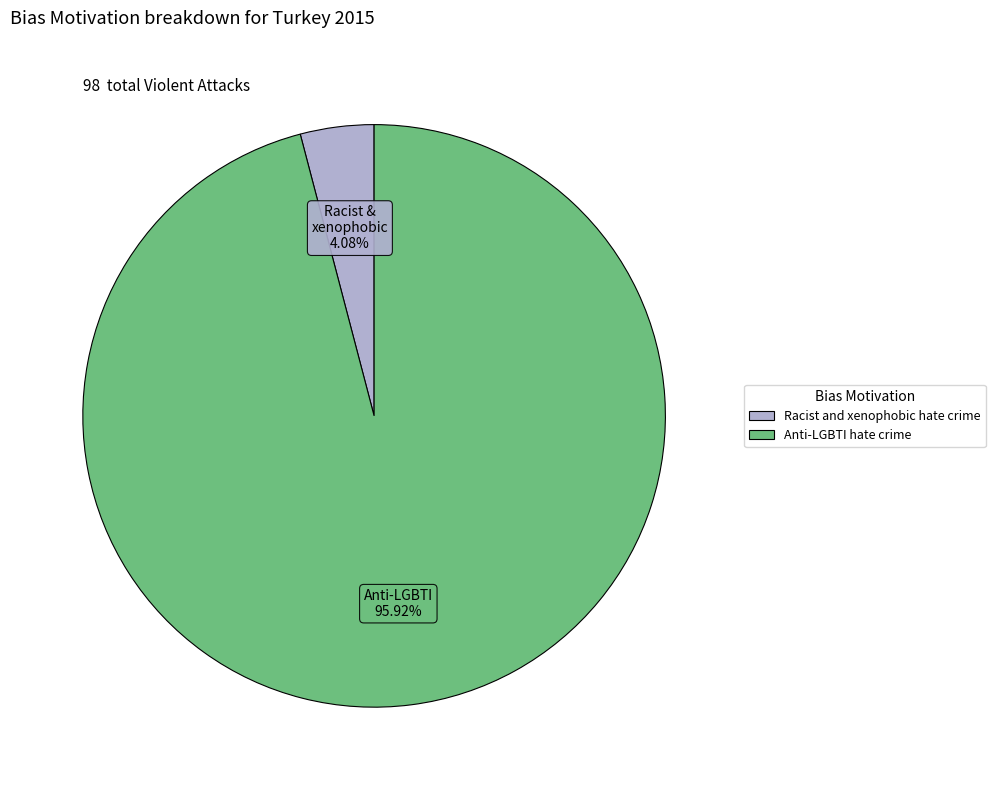

Between Racist and xenophobic hate crime and Anti-LGBTI hate crime, which is larger?

Anti-LGBTI hate crime